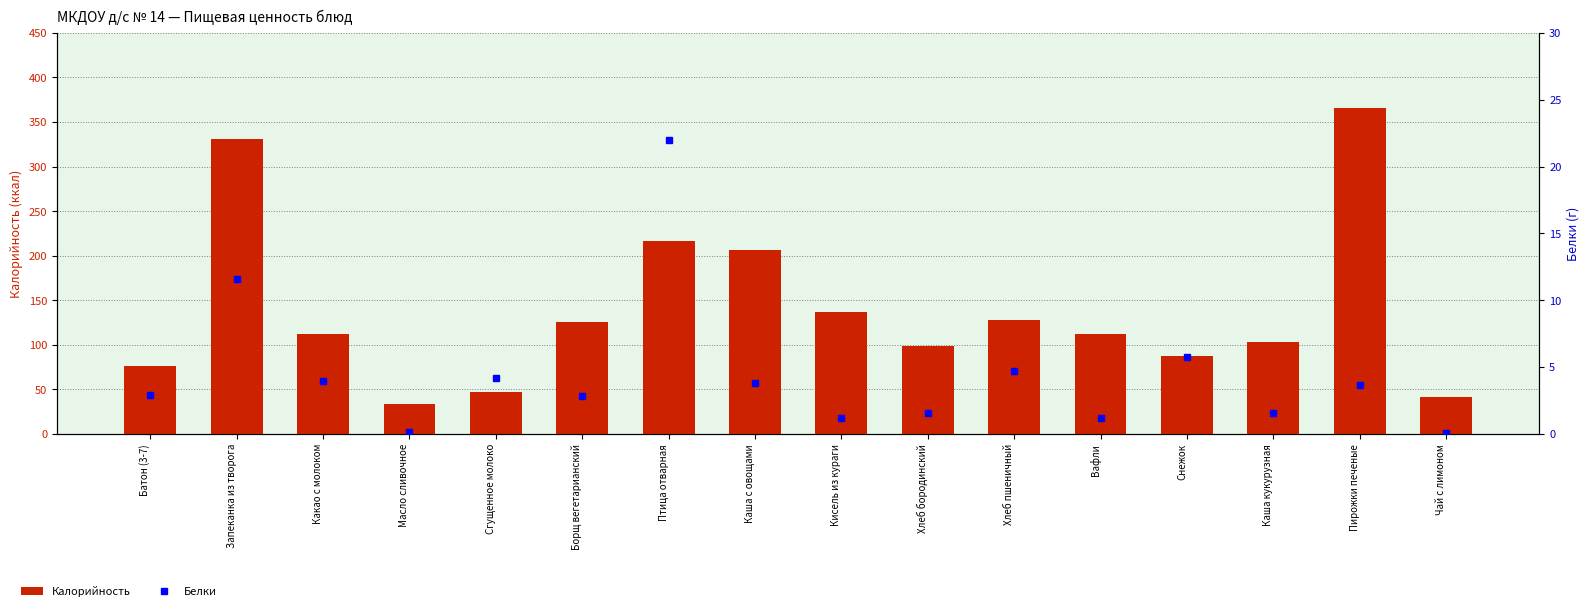

Rank the series by their maximum value, from lowest to highest.

Белки, Калорийность